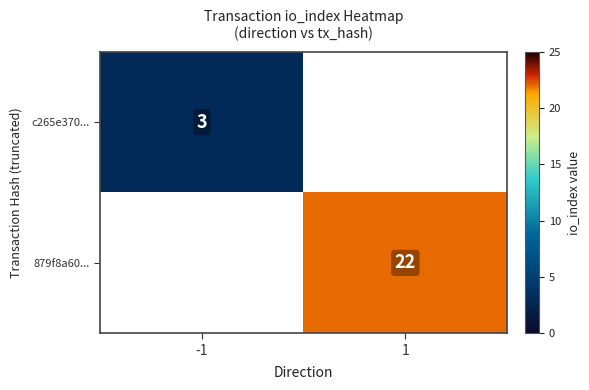

True or false: 879f8a60... has a value of 34 at 1.

False